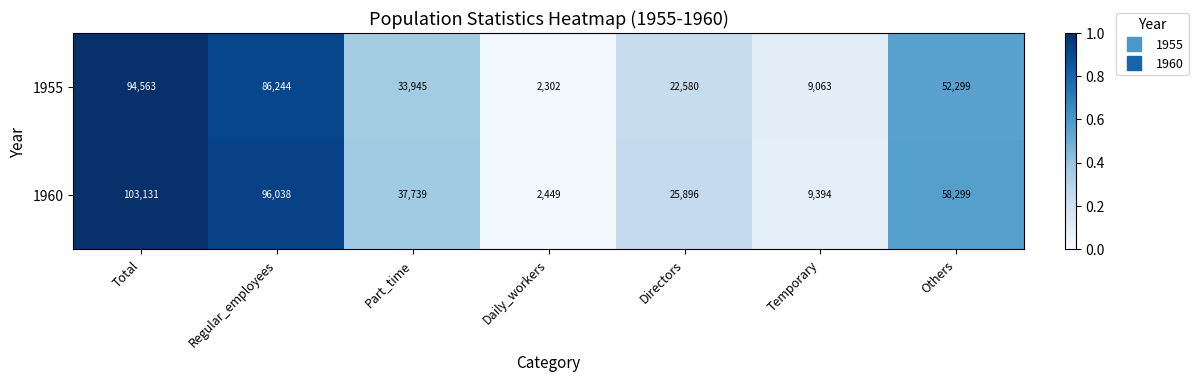

What is the difference between the second highest and minimum values in the 1960 series?

93589